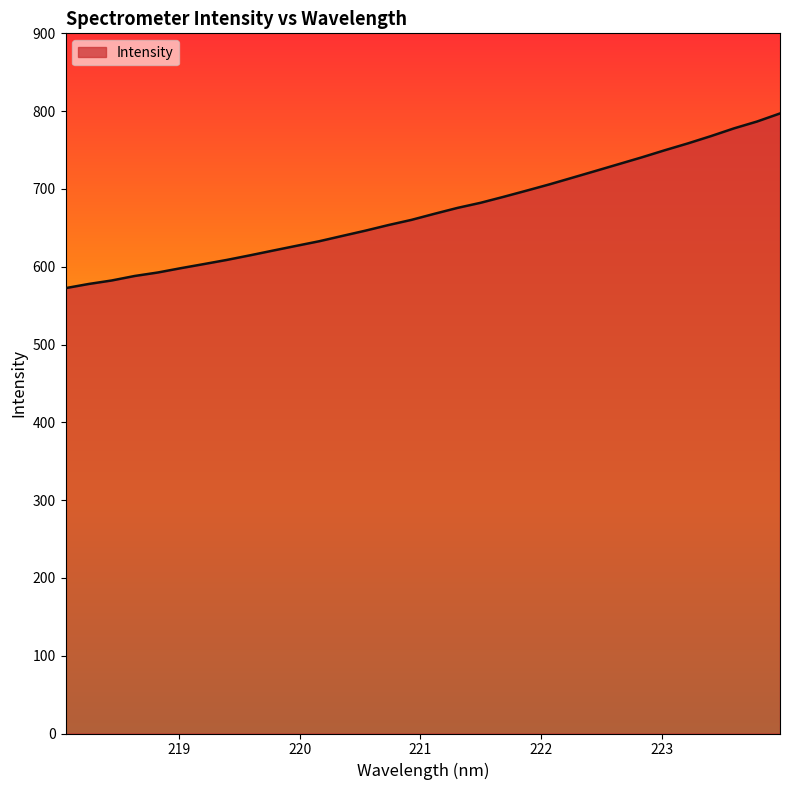

What is the maximum value shown in the chart?

797.0